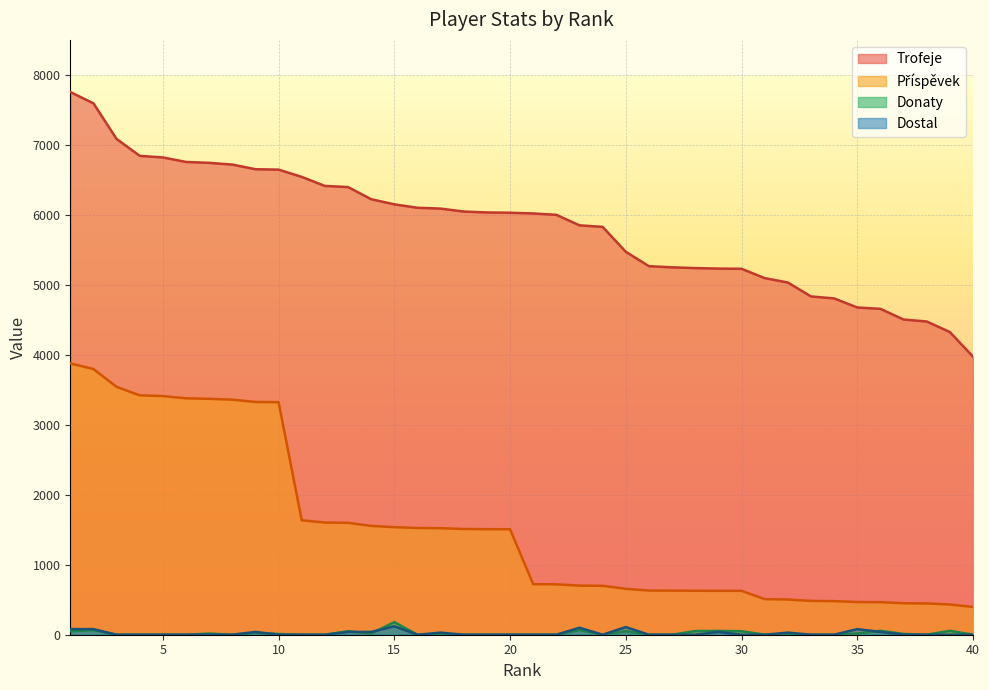

Reading left to right, transcribe all the data shown in this chart.

Trofeje: 7755	7594	7085	6843	6820	6756	6743	6718	6652	6646	6542	6413	6397	6223	6150	6101	6089	6047	6034	6030	6020	6000	5850	5828	5472	5266	5250	5239	5232	5229	5096	5033	4834	4806	4676	4657	4504	4476	4325	3974
Příspěvek: 3877	3797	3542	3421	3410	3378	3371	3359	3326	3323	1635	1603	1599	1555	1537	1525	1522	1511	1508	1507	722	720	702	699	656	631	630	628	627	627	509	503	483	480	467	465	450	447	432	397
Donaty: 50	66	0	0	0	0	16	0	28	10	0	0	50	16	180	0	0	0	0	0	0	0	67	0	50	0	0	52	54	50	0	0	0	0	18	56	11	0	56	0
Dostal: 80	80	0	0	0	0	0	0	40	0	0	0	40	40	120	0	30	0	0	0	0	0	100	0	109	0	0	0	40	0	0	30	0	0	80	40	0	0	0	0